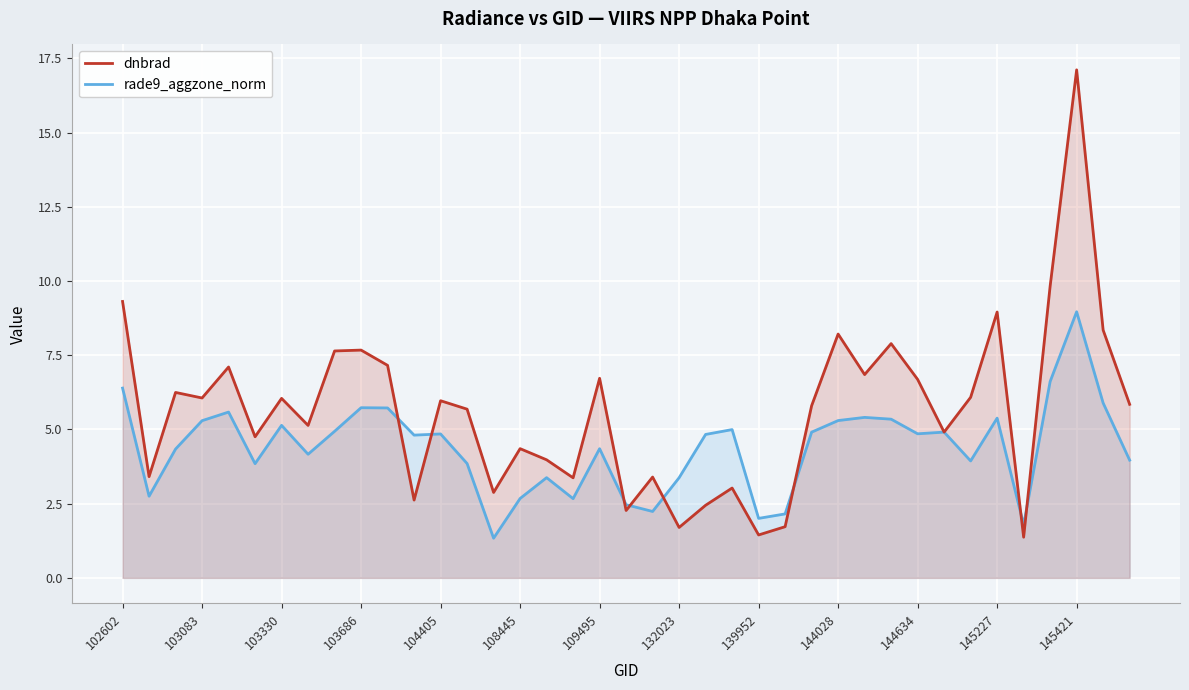

Which category has the lowest value in the dnbrad series?

34